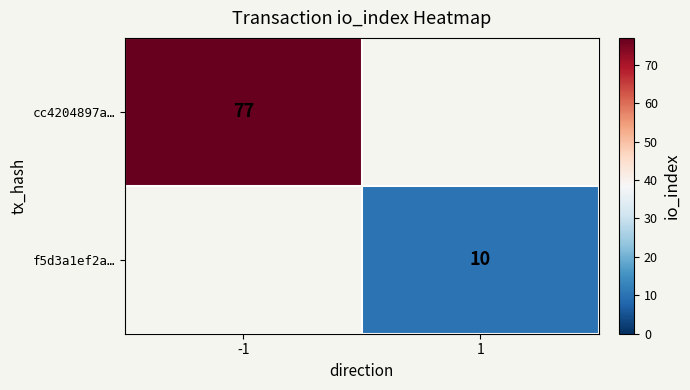

The f5d3a1ef2a… series shows 17 at 1. True or false?

False